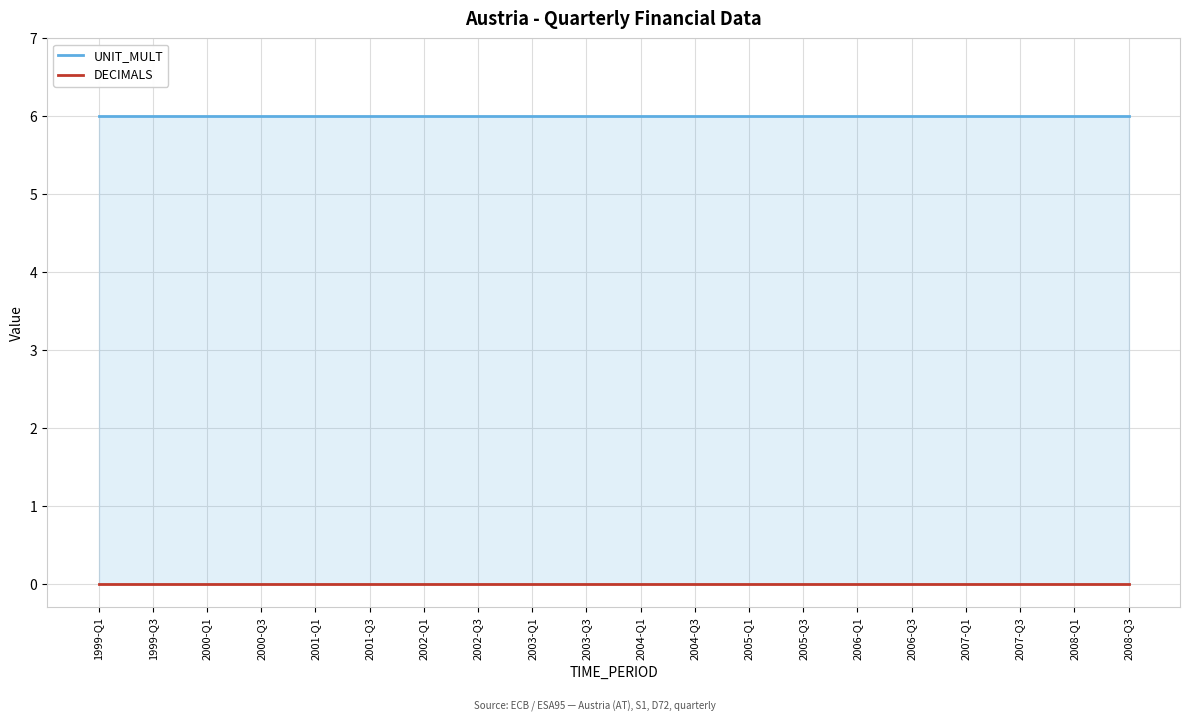

What are all the series names shown in the legend?

UNIT_MULT, DECIMALS